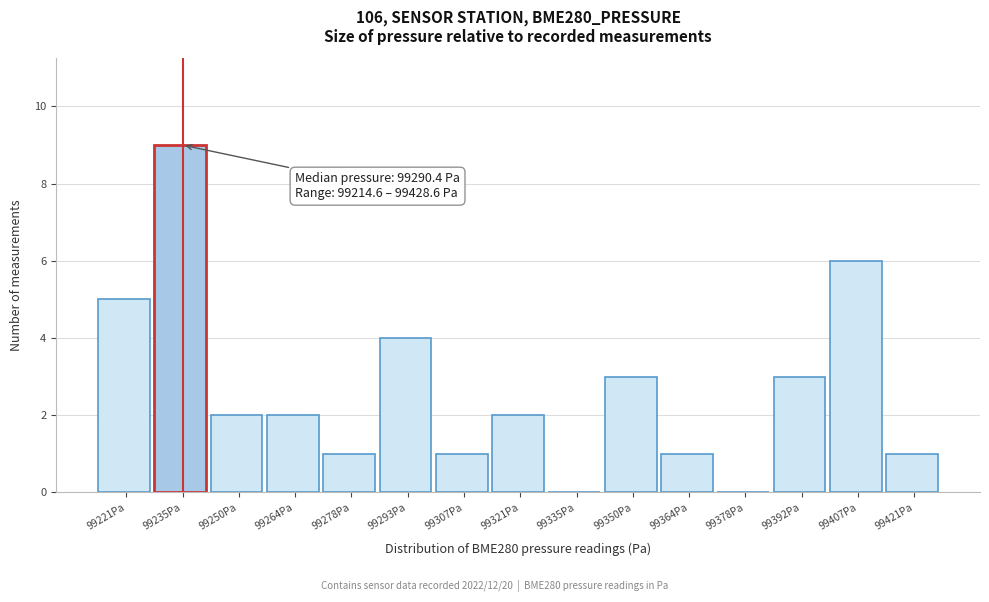

Over which range of the x-axis is the bar tallest?

99228 to 99244